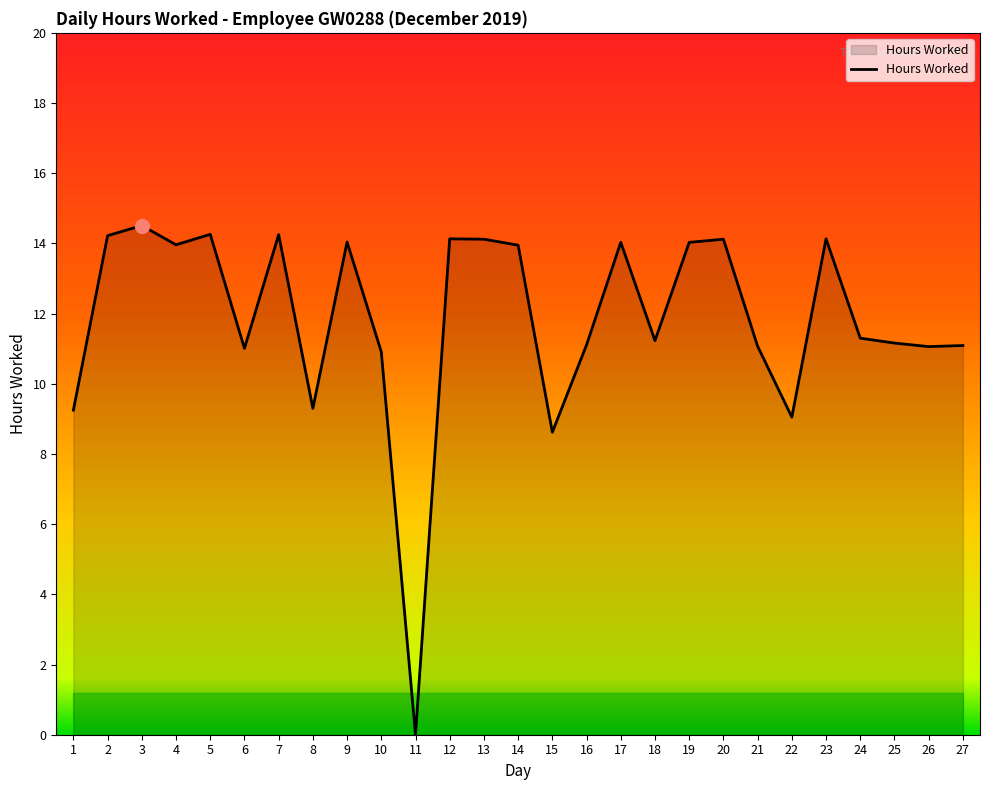

What value does the data have at 16?

11.1